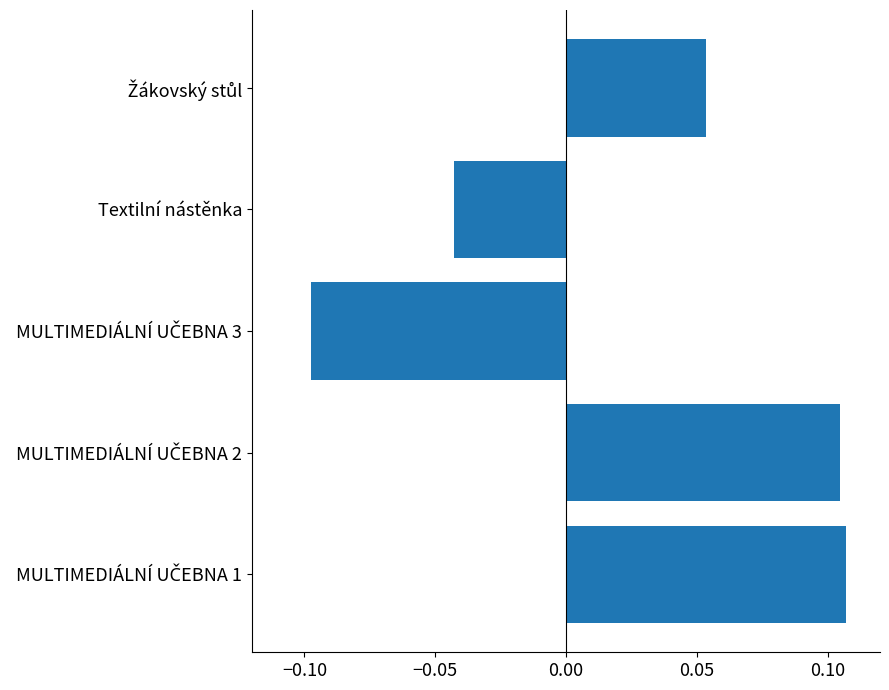

How many data points are less than 0?

2